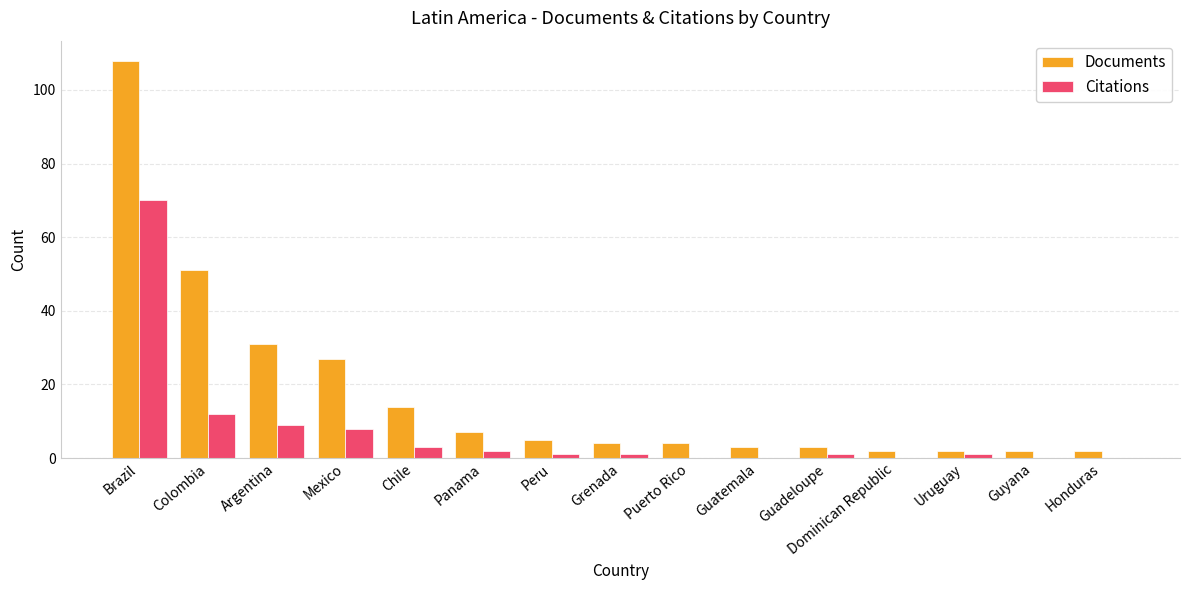

Which label corresponds to the largest value in the chart?

Brazil